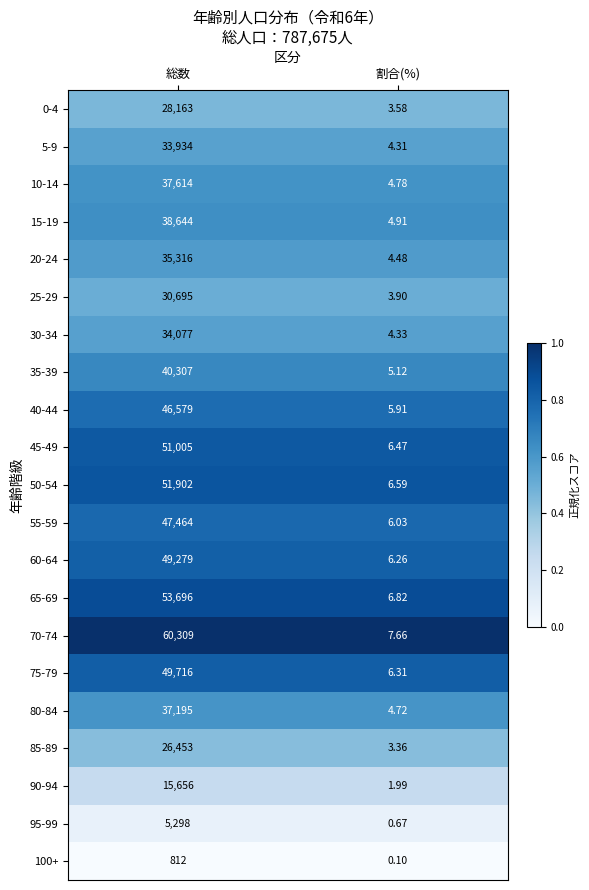

Rank the categories by 100+ value from lowest to highest.

割合(%), 総数